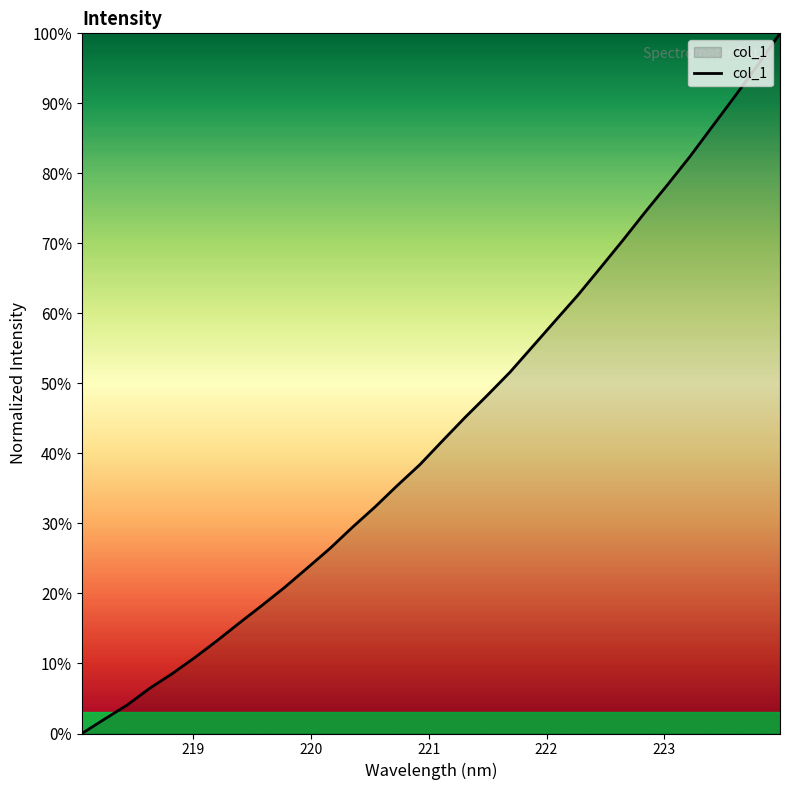

True or false: the data has more than 2 interior local peaks.

False